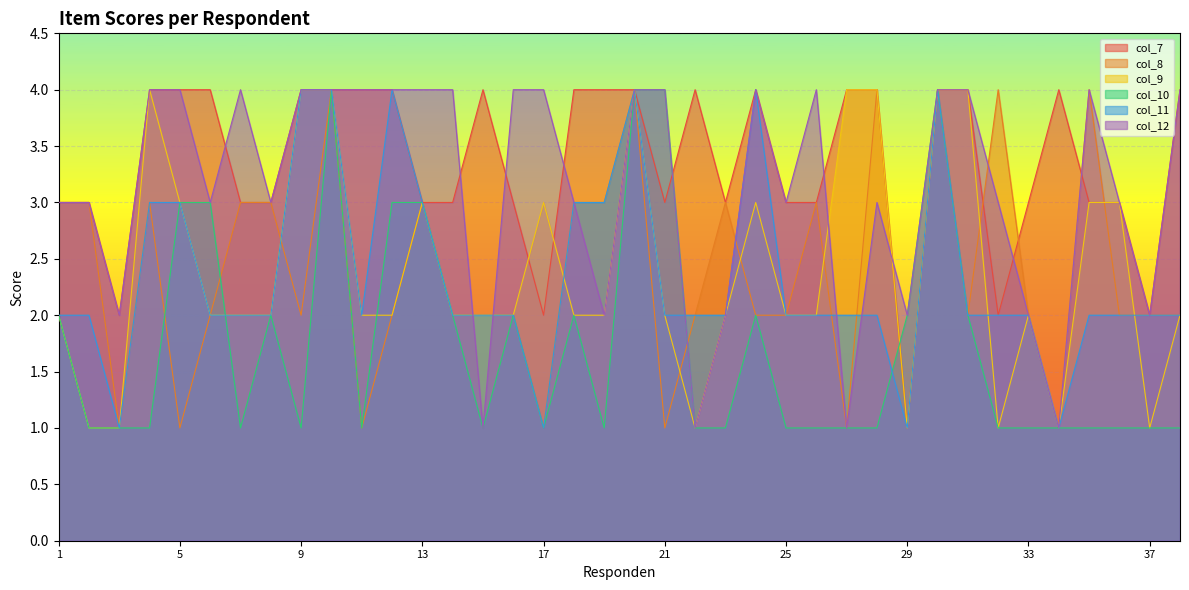

The col_12 series shows 2 at 13. True or false?

False